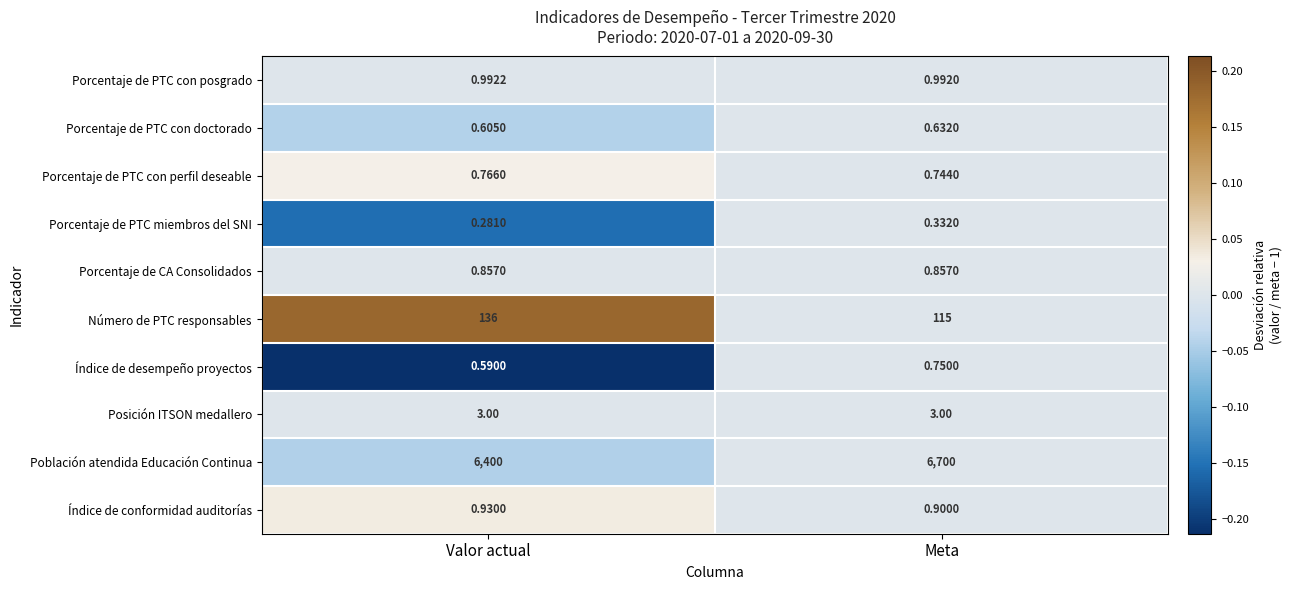

What is the greatest value displayed?

6700.0